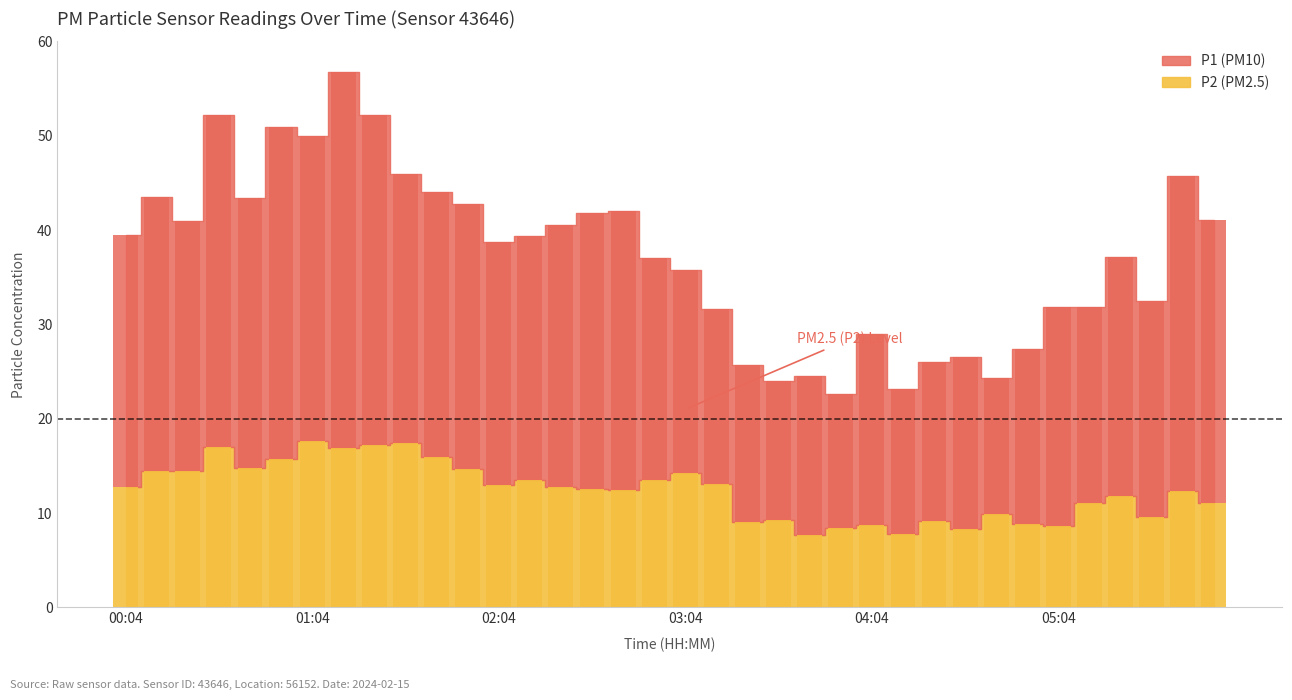

The value of P2 at 03:24 is 4.1. True or false?

False